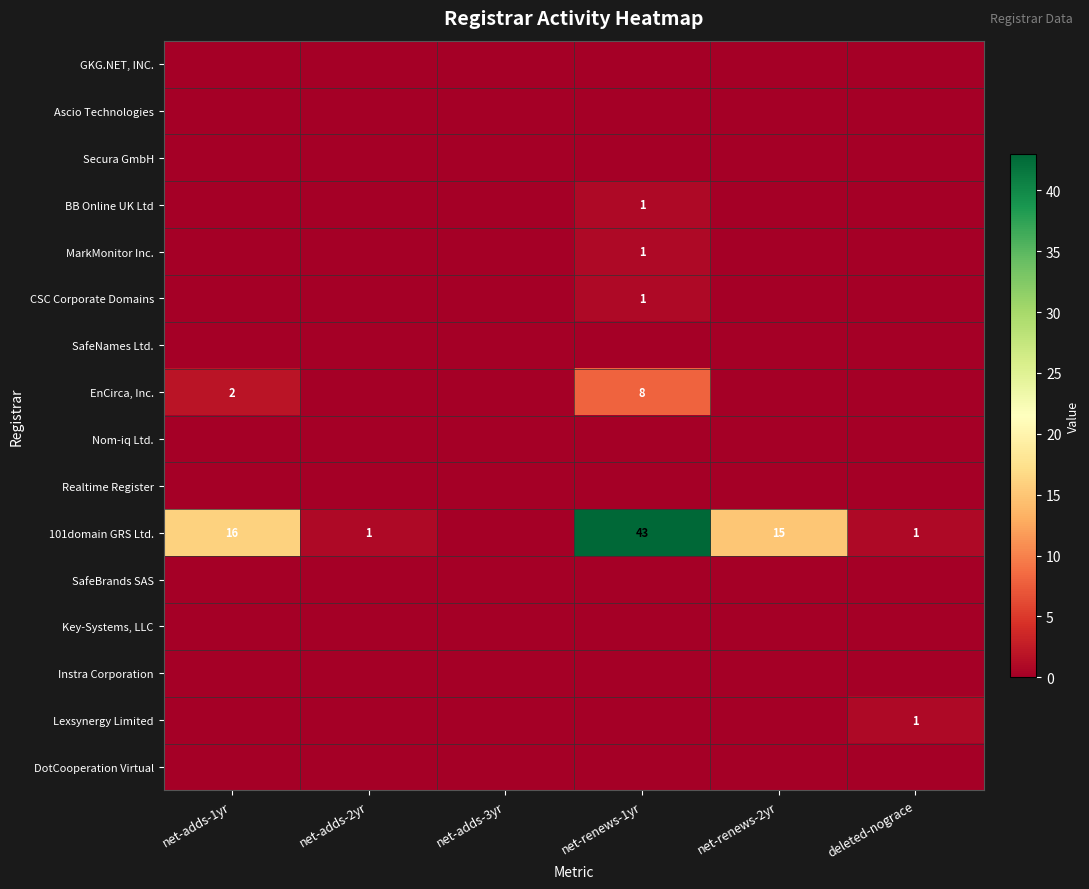

Is it true that 101domain GRS Ltd. equals 15 at net-renews-2yr?

True